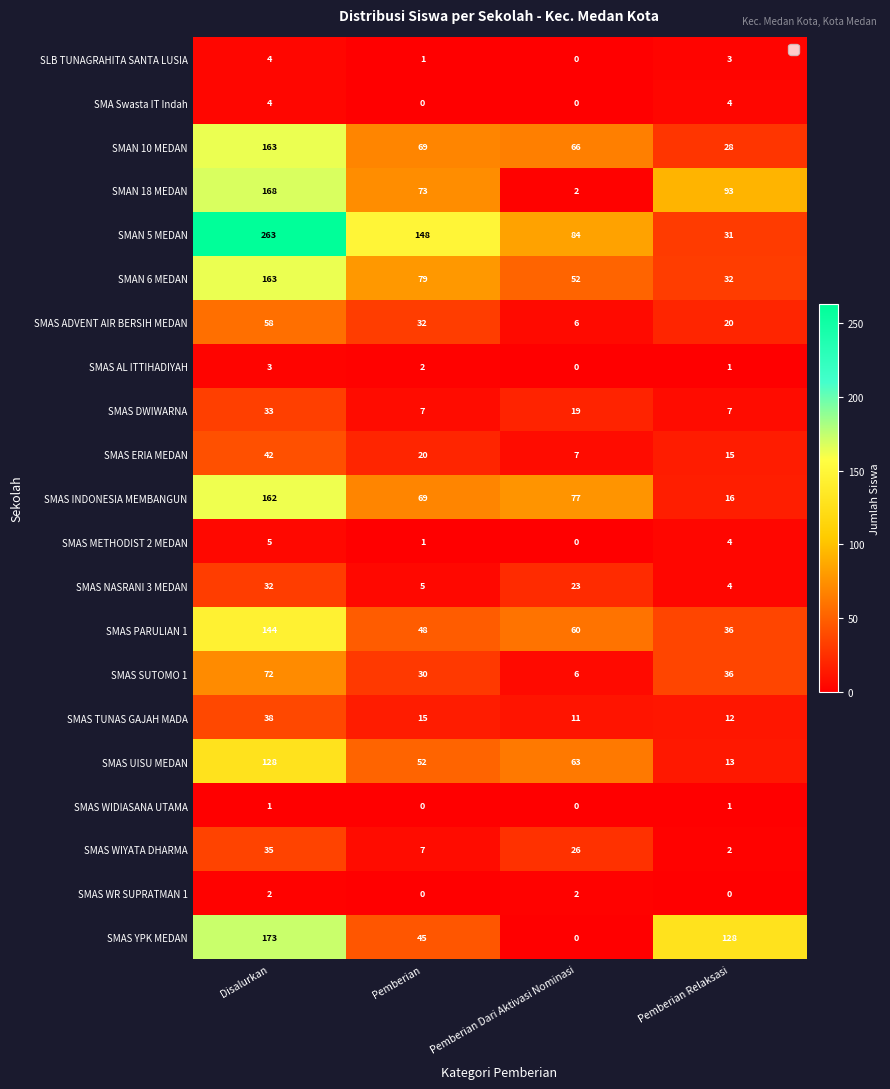

What is the average value of the SMAS ADVENT AIR BERSIH MEDAN series?

29